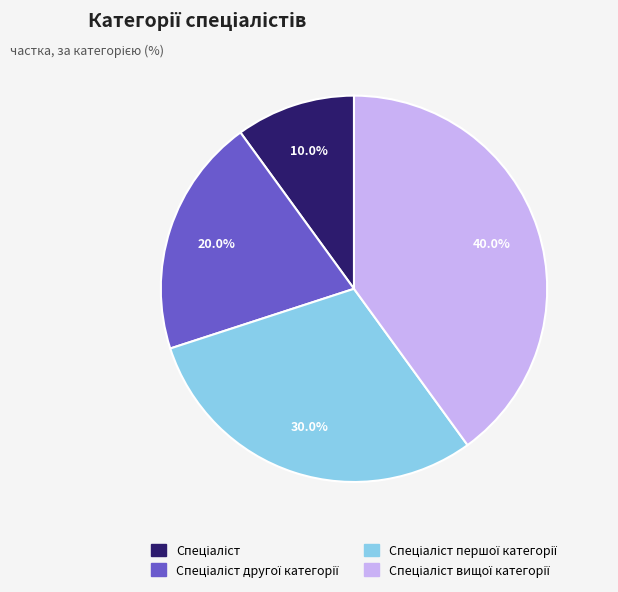

Does any single category account for the majority?

No